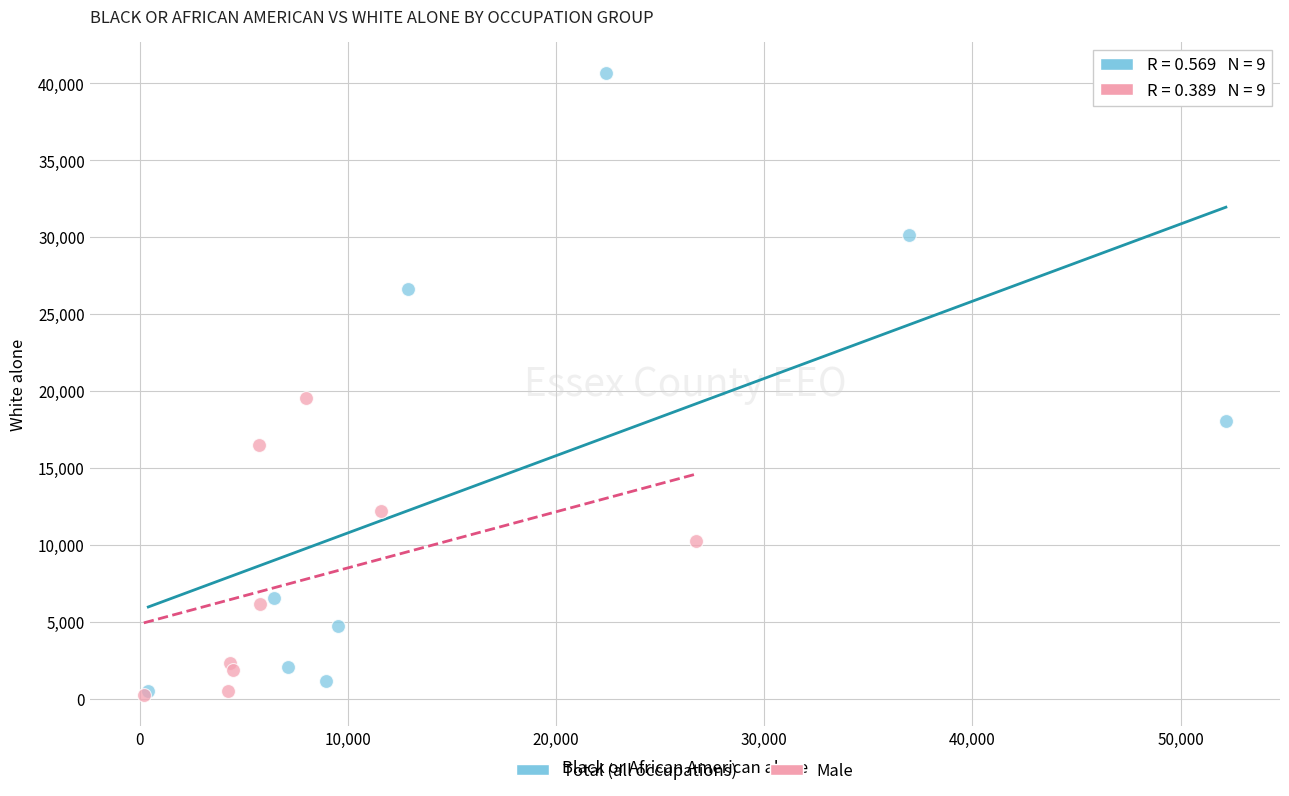

Which series has the widest spread of Y values?

Total (all occupations)